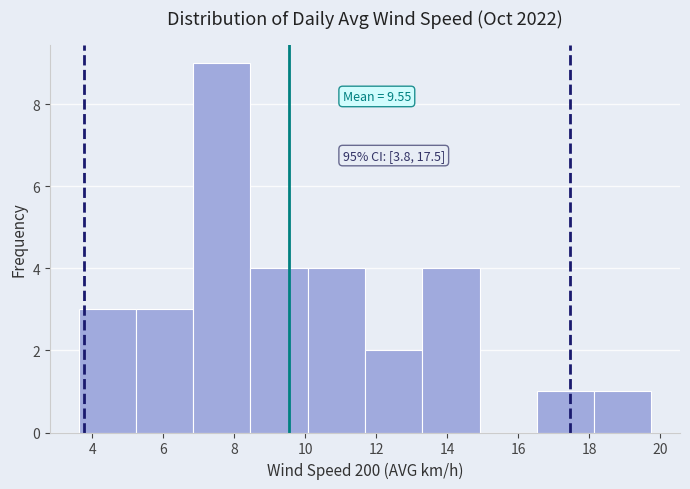

Over which range of the x-axis is the bar tallest?

6.8 to 8.4